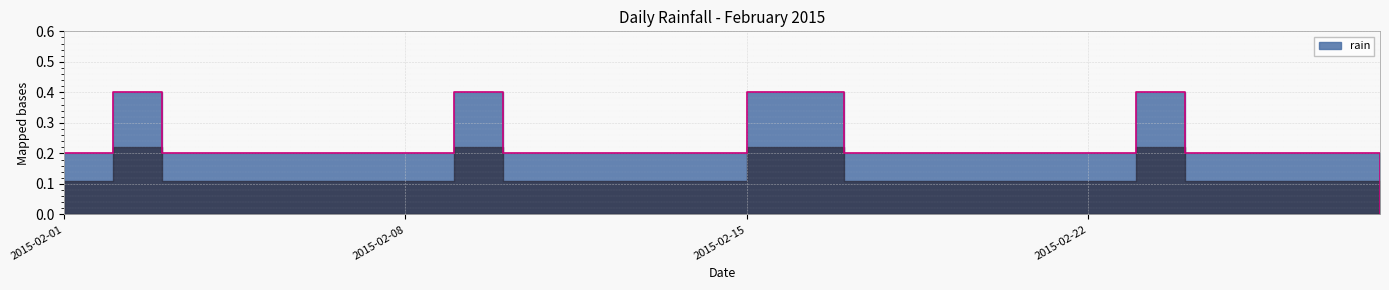

The chart shows a value of 0.4 at 2015-02-09. True or false?

True